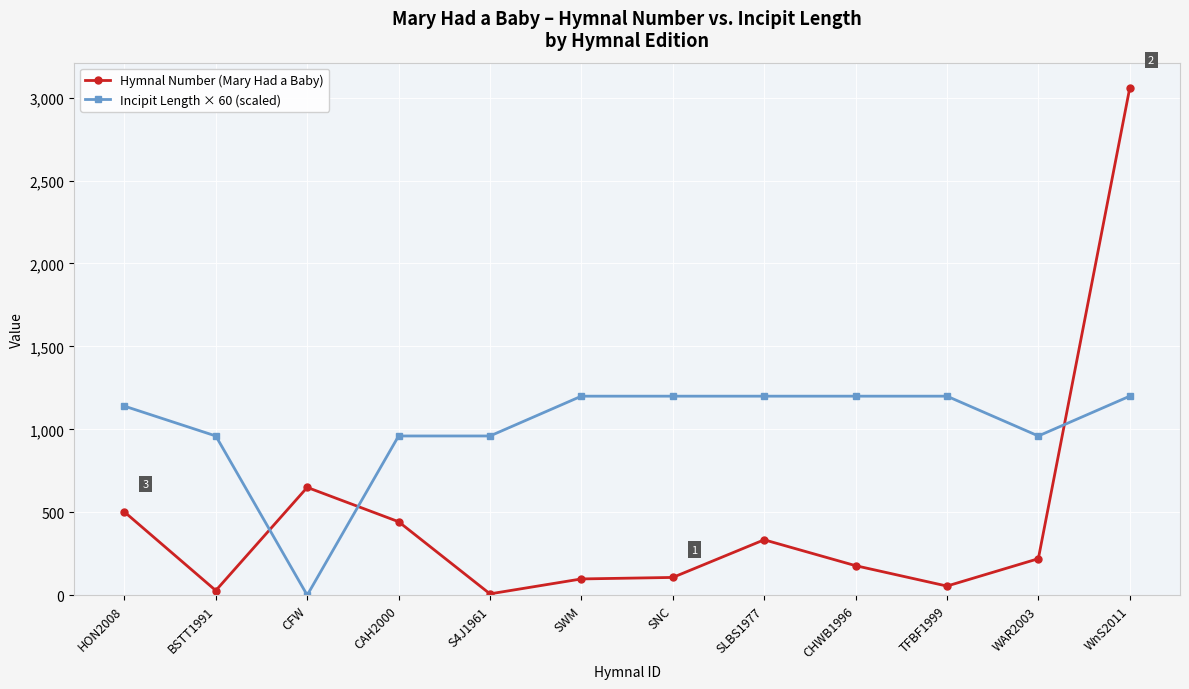

What is the difference between the maximum and minimum values in the Hymnal Number (Mary Had a Baby) series?

3050